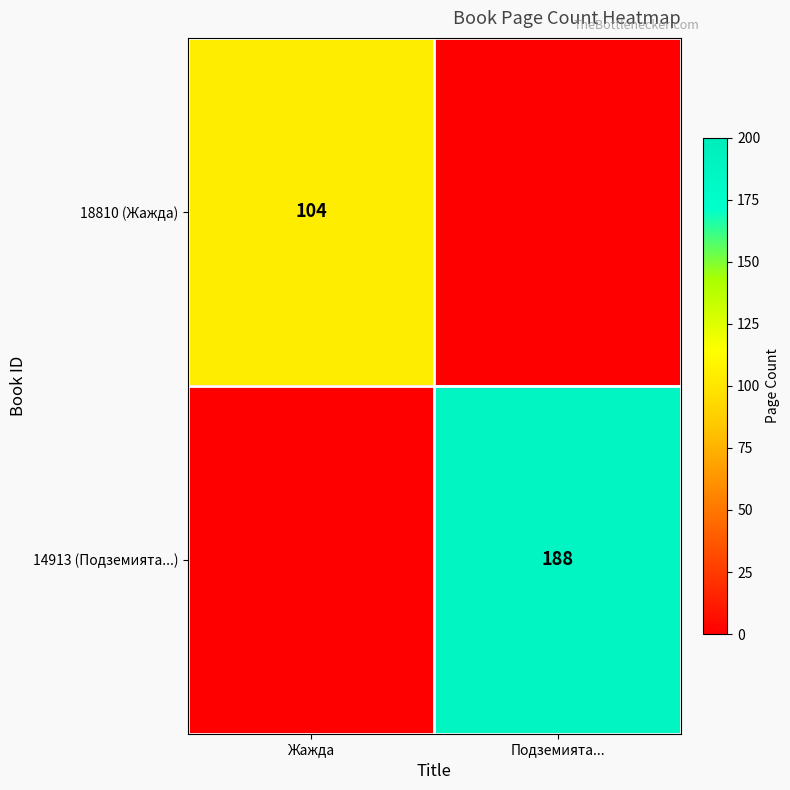

True or false: 18810 (Жажда) has a value of 142 at Жажда.

False